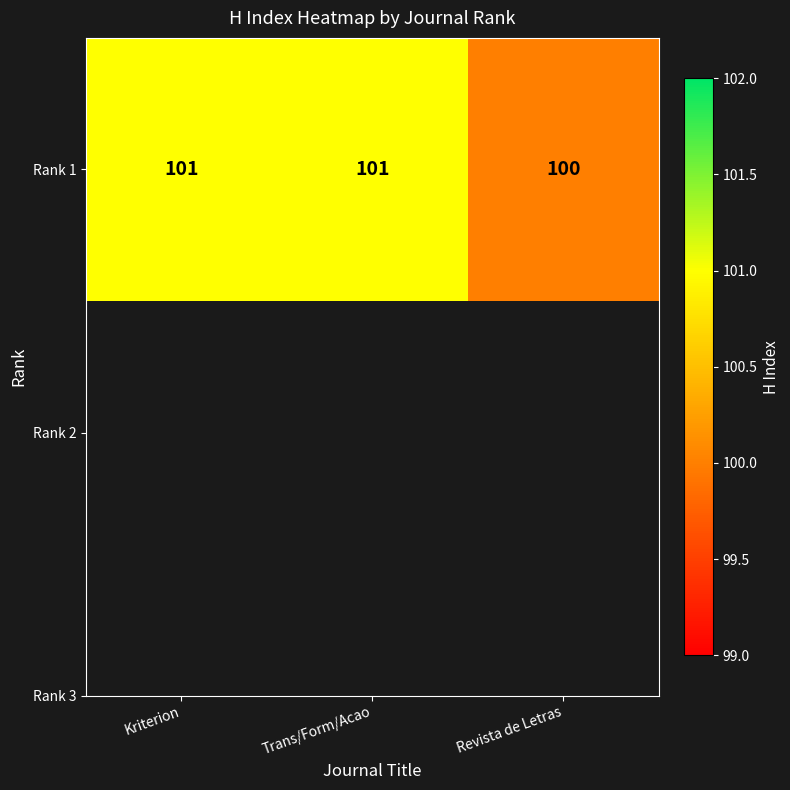

Where is the data nearest to the value 100?

Revista de Letras